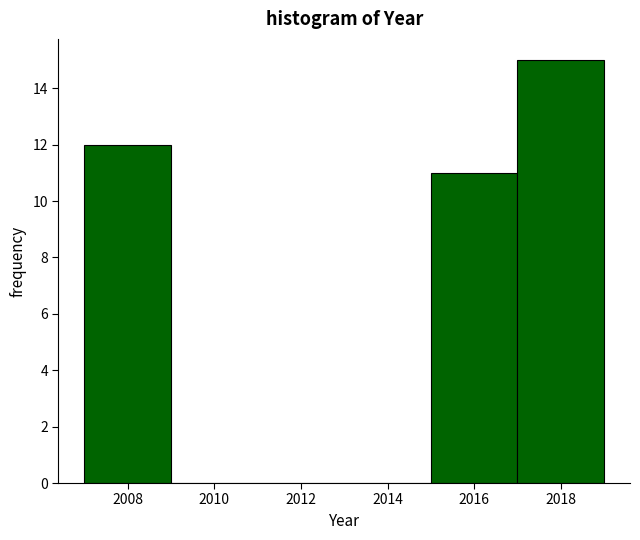

Over which range of the x-axis is the bar tallest?

2017 to 2019